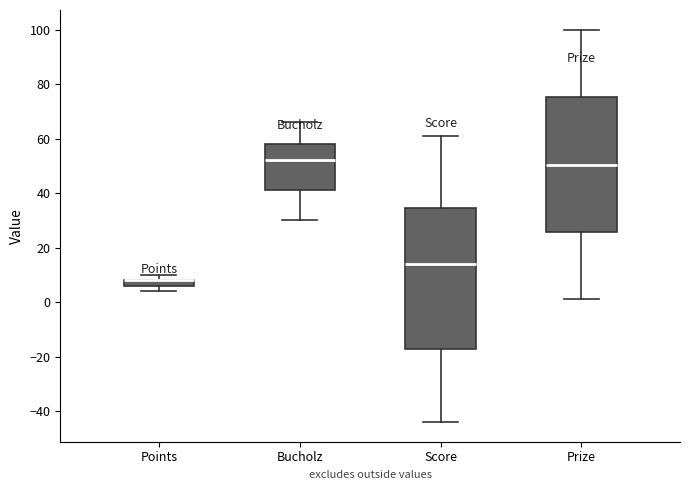

Where is the lower edge of the box for Points on the y-axis? The values are not printed on the chart, so give them approximately, as read against the axis.

6